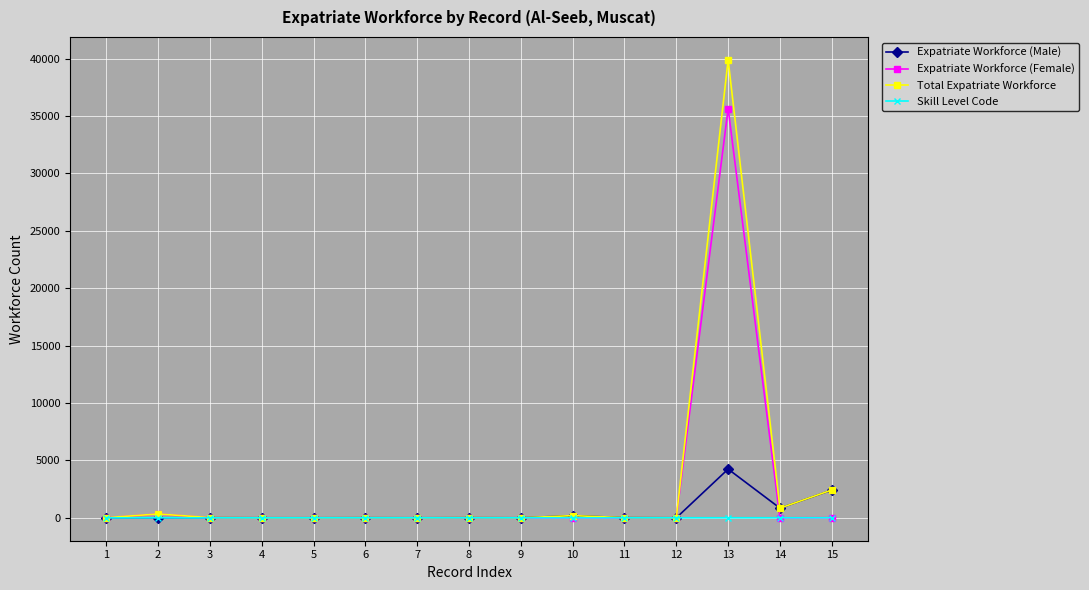

Does the chart have visible grid lines?

Yes